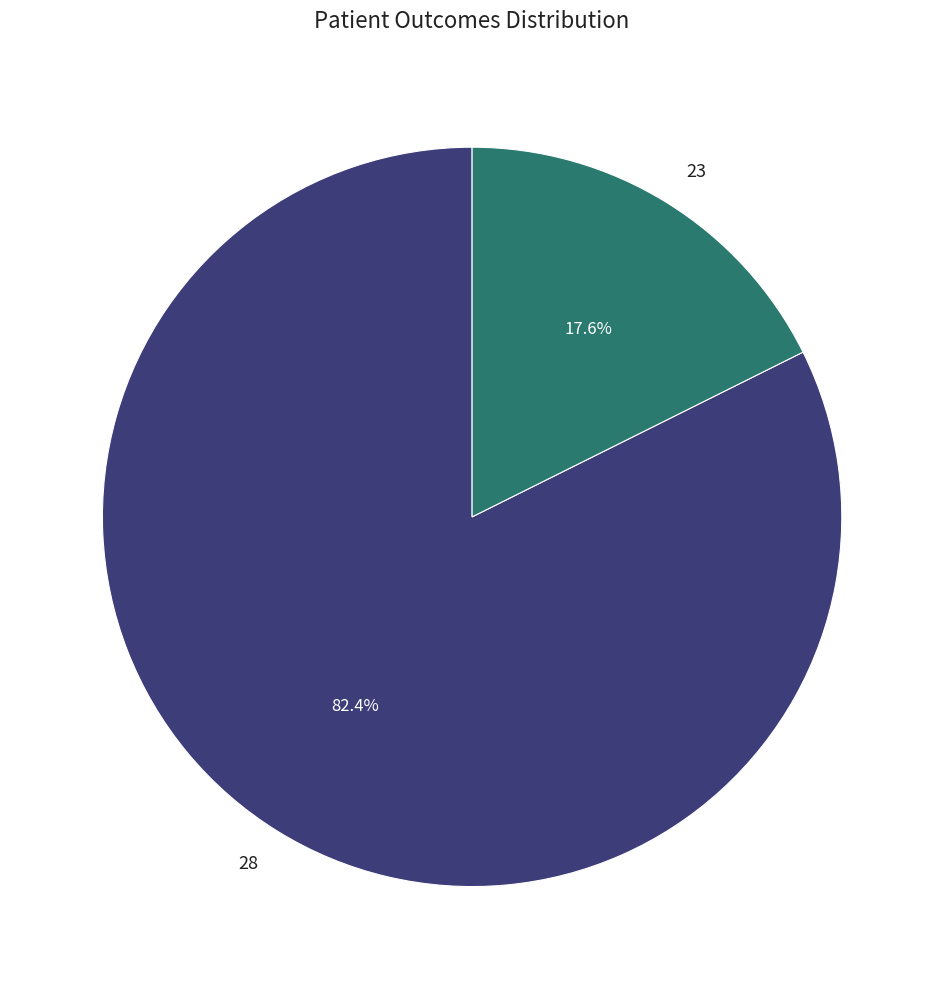

Approximately how many times larger is the value at 28 compared to 23?

4.7